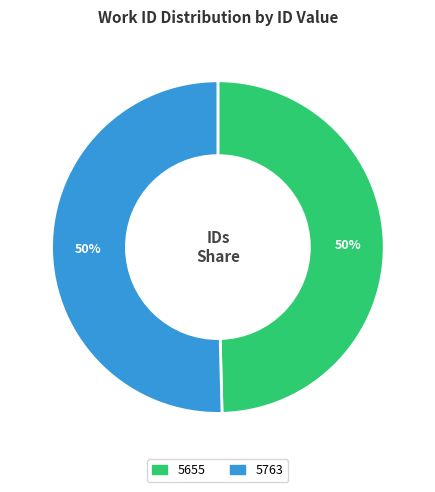

Which slice represents more than half of the pie?

5763